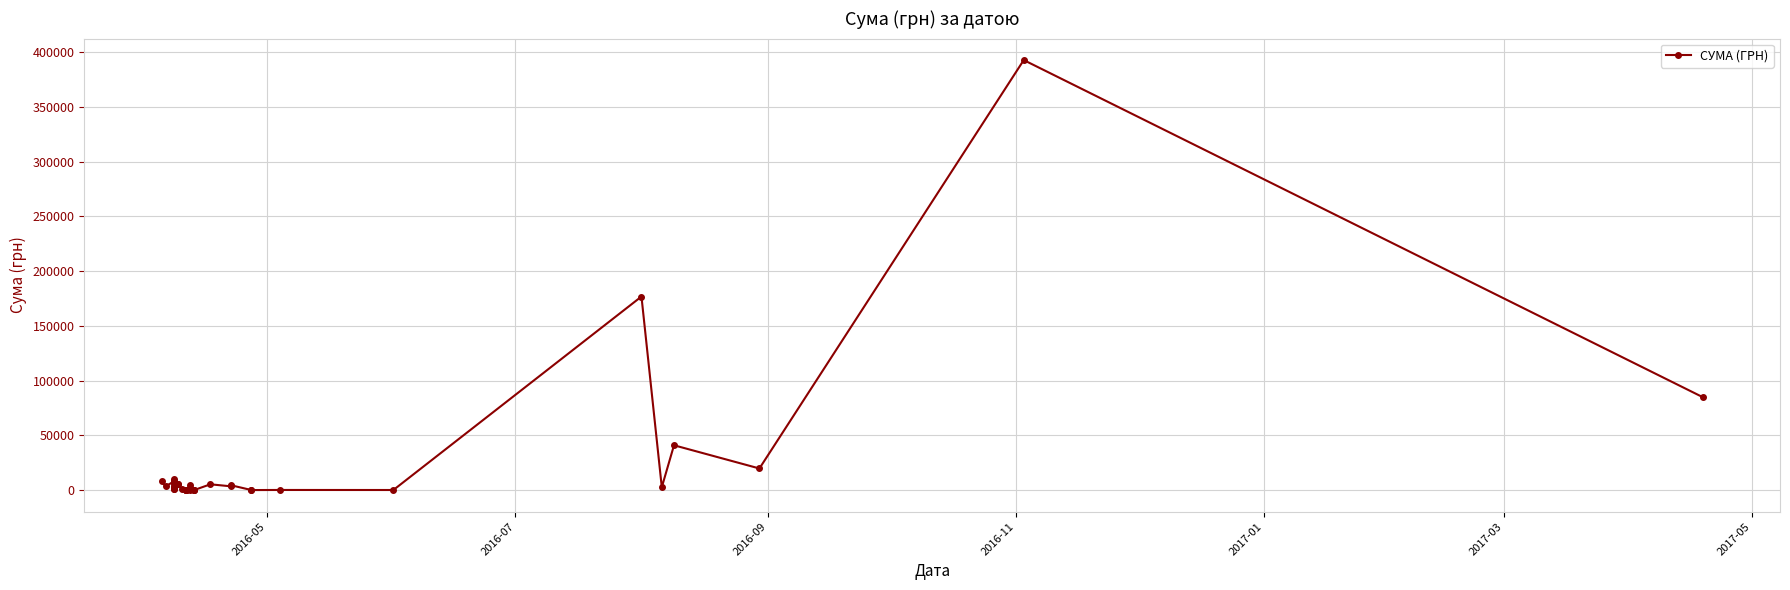

The value at 25 is 232.5. True or false?

False